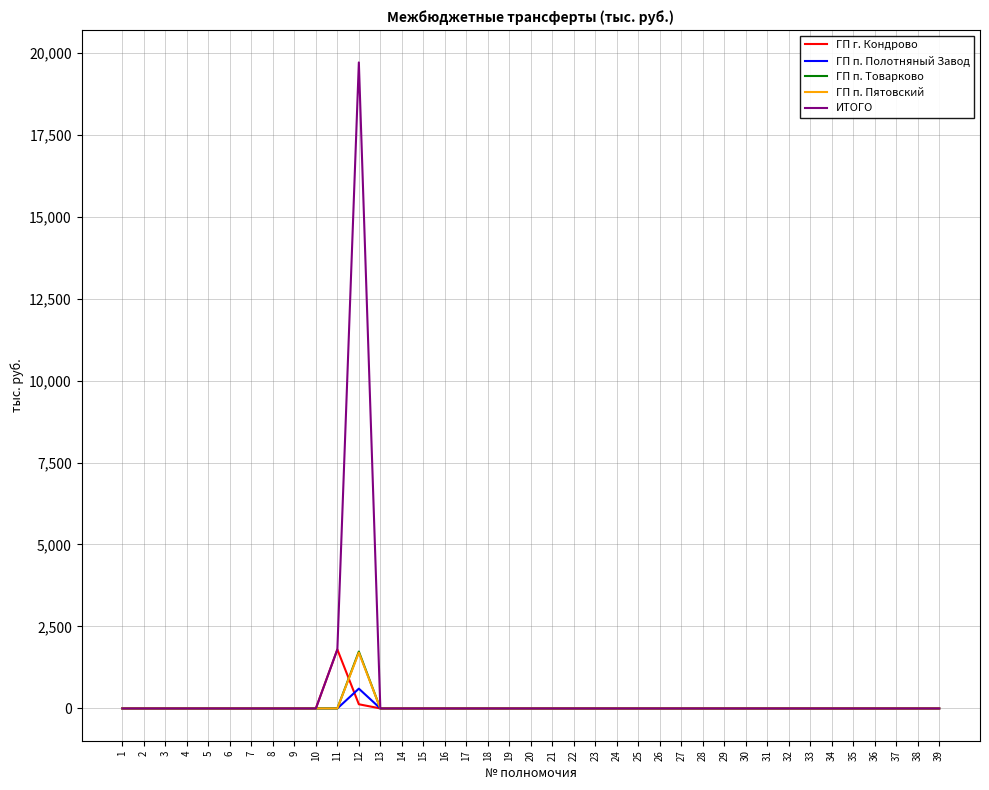

The value of ГП г. Кондрово at 12 is 126.8. True or false?

True